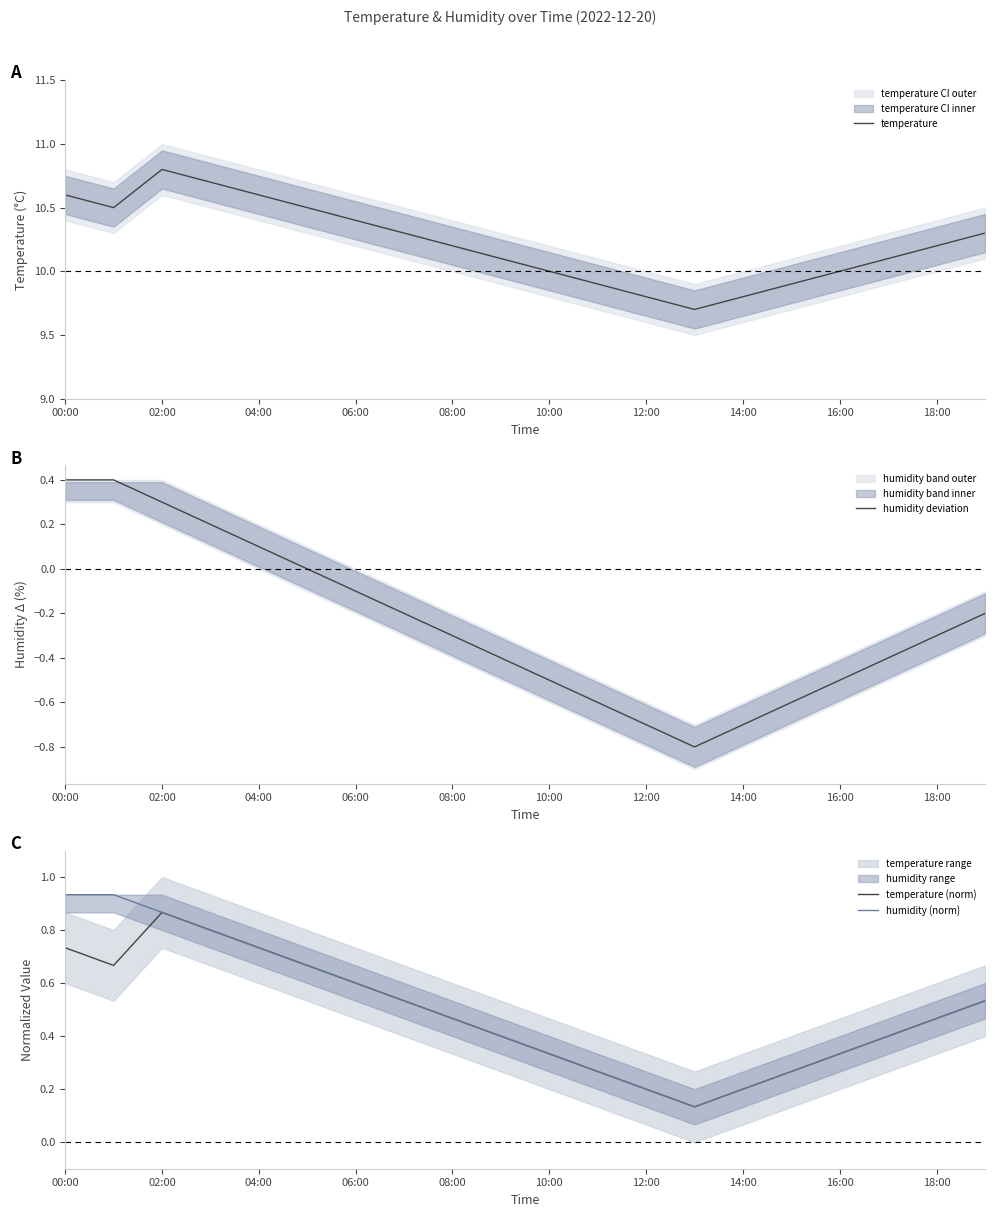

Does the chart have visible grid lines?

No